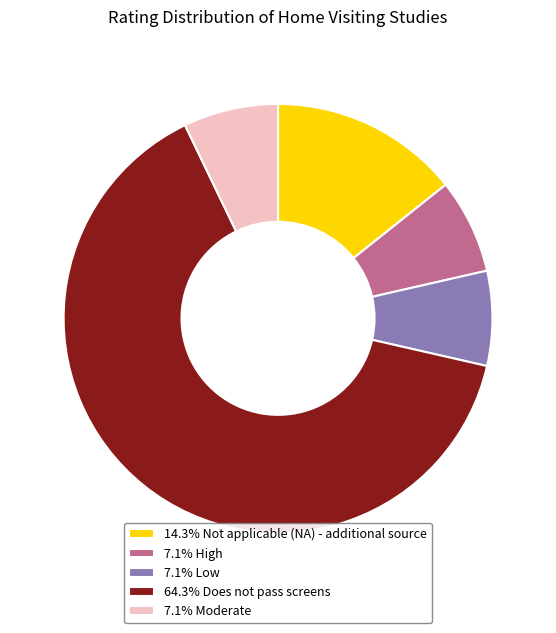

Does 7.1% Low represent more than half of the total?

No